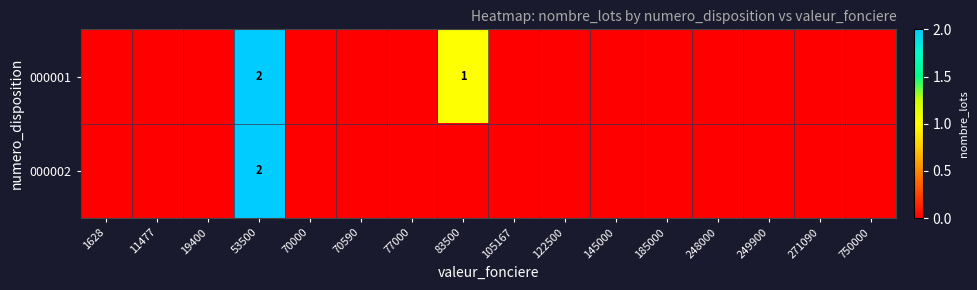

List the series in order of their overall mean, highest first.

000001, 000002